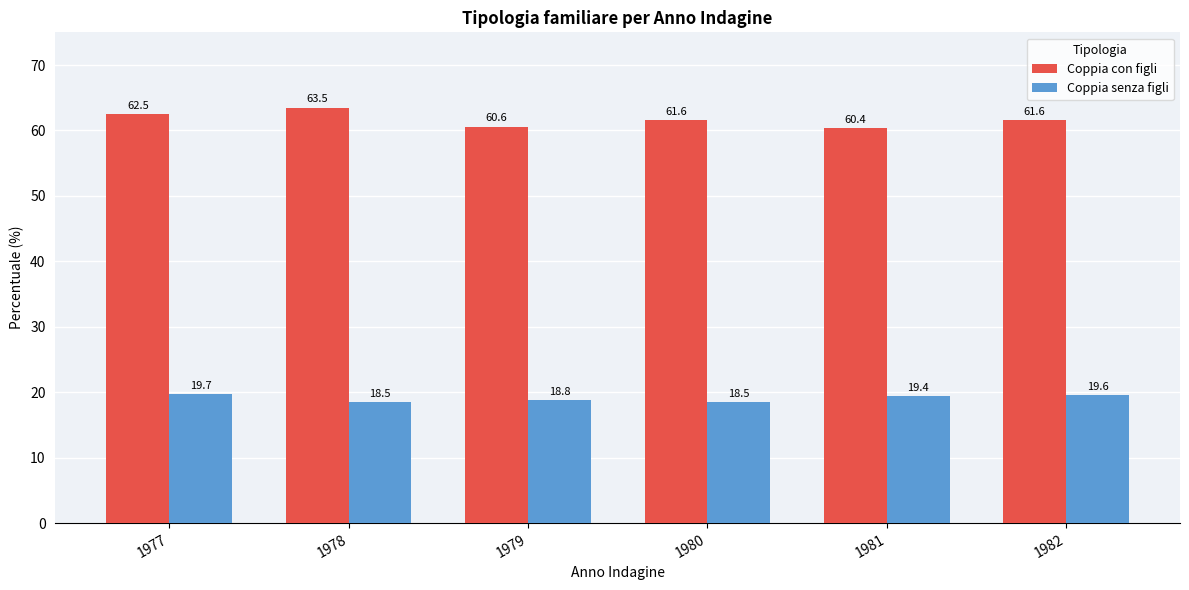

Rank the series at 1981 from highest to lowest value.

Coppia con figli, Coppia senza figli